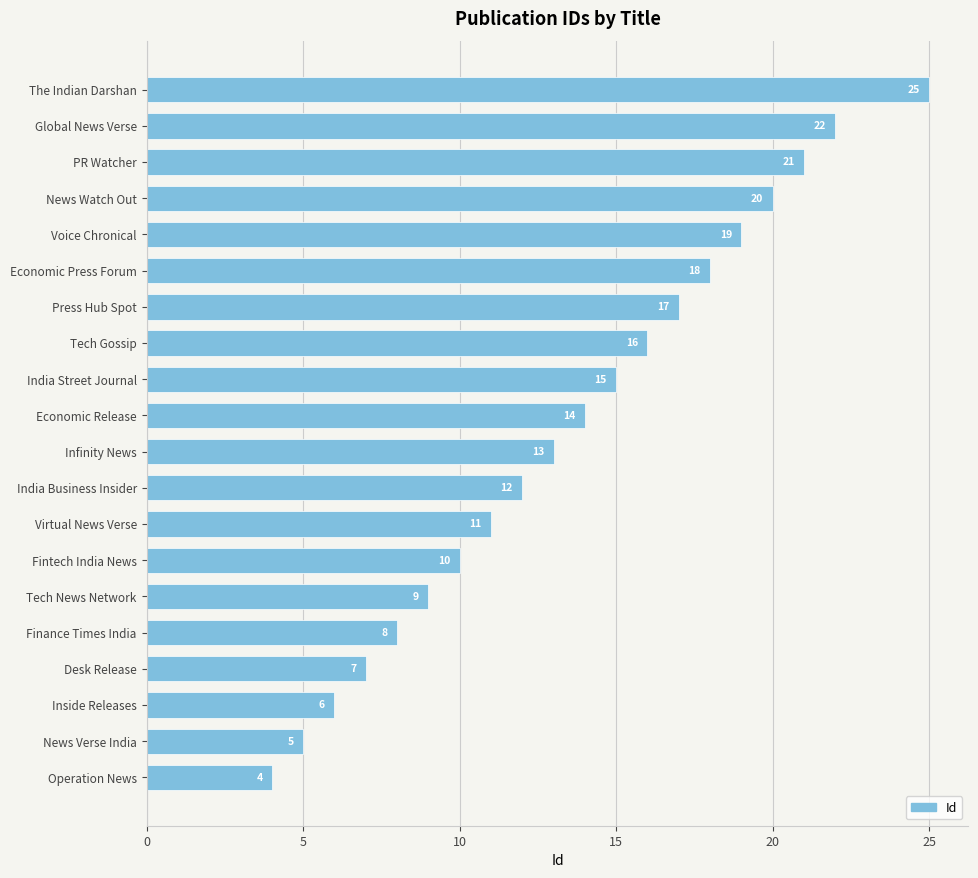

Which category has the highest value across all series?

The Indian Darshan